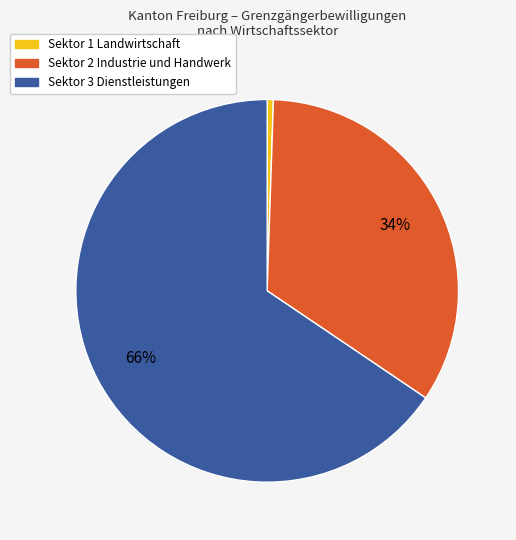

Is it true that Sektor 3 Dienstleistungen is 53% of the pie?

False